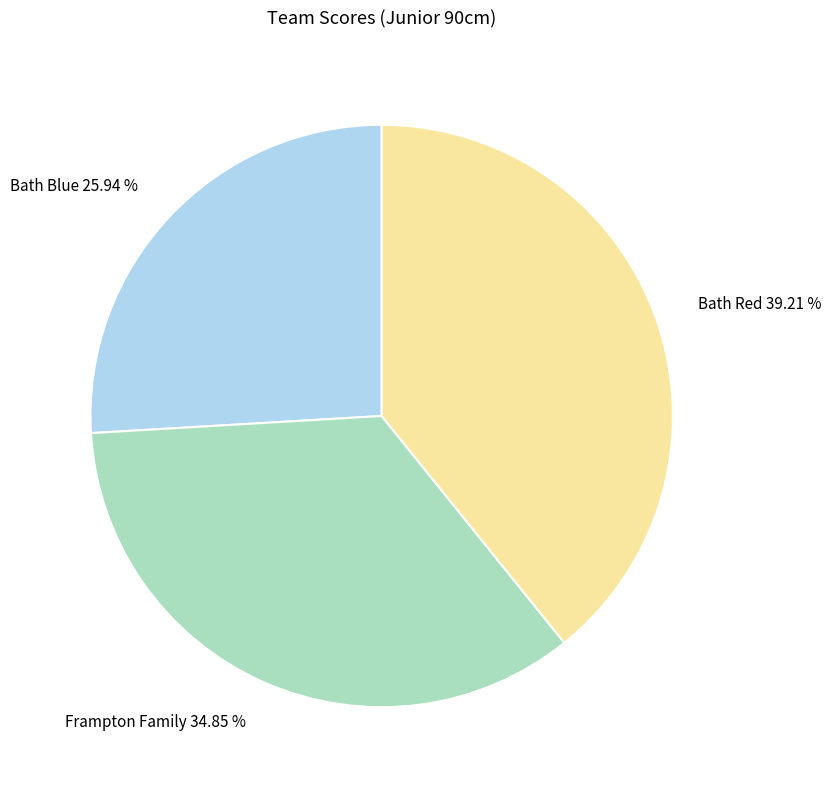

To the nearest percent, what is the difference between the largest and smallest slice percentages?

13%